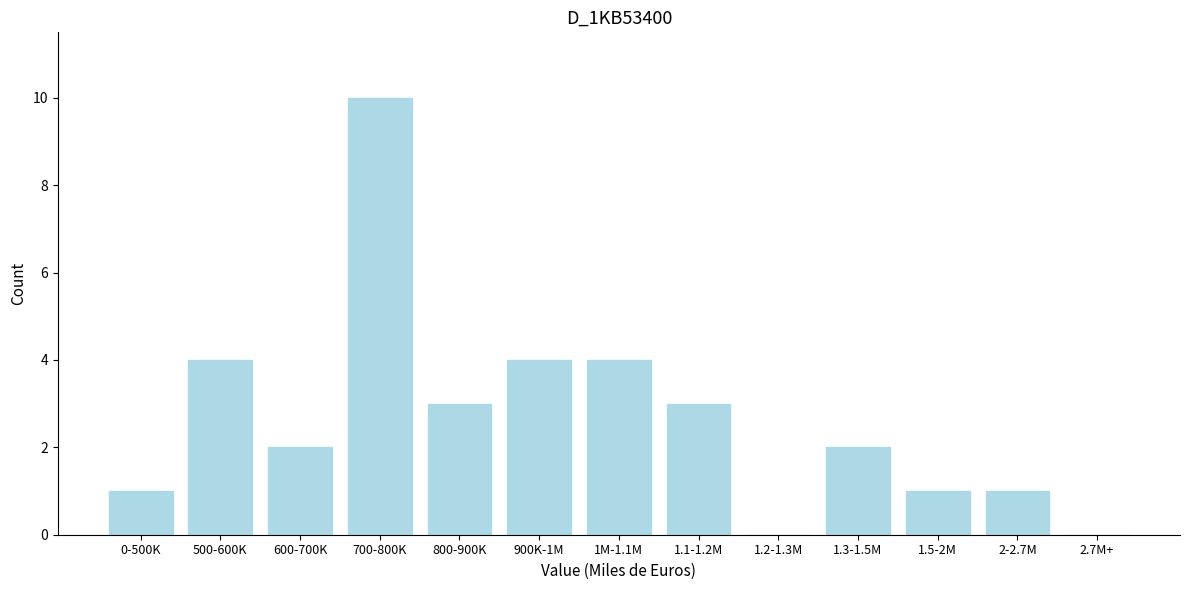

Reading left to right, transcribe all the data shown in this chart.

0-500K=1	500-600K=4	600-700K=2	700-800K=10	800-900K=3	900K-1M=4	1M-1.1M=4	1.1-1.2M=3	1.2-1.3M=0	1.3-1.5M=2	1.5-2M=1	2-2.7M=1	2.7M+=0